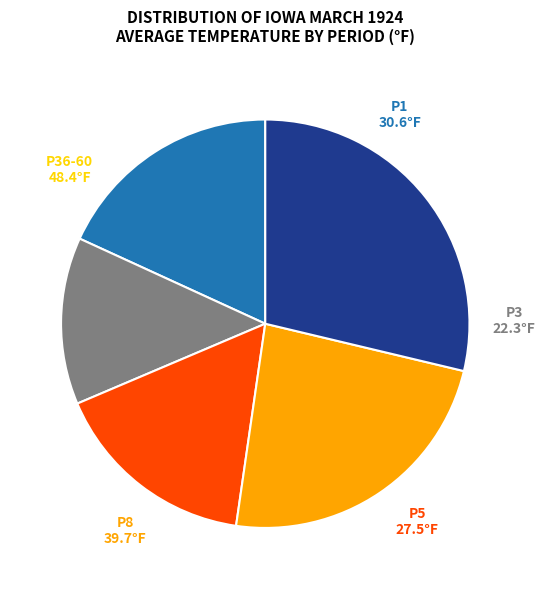

Is there any slice that represents more than half of the pie?

No